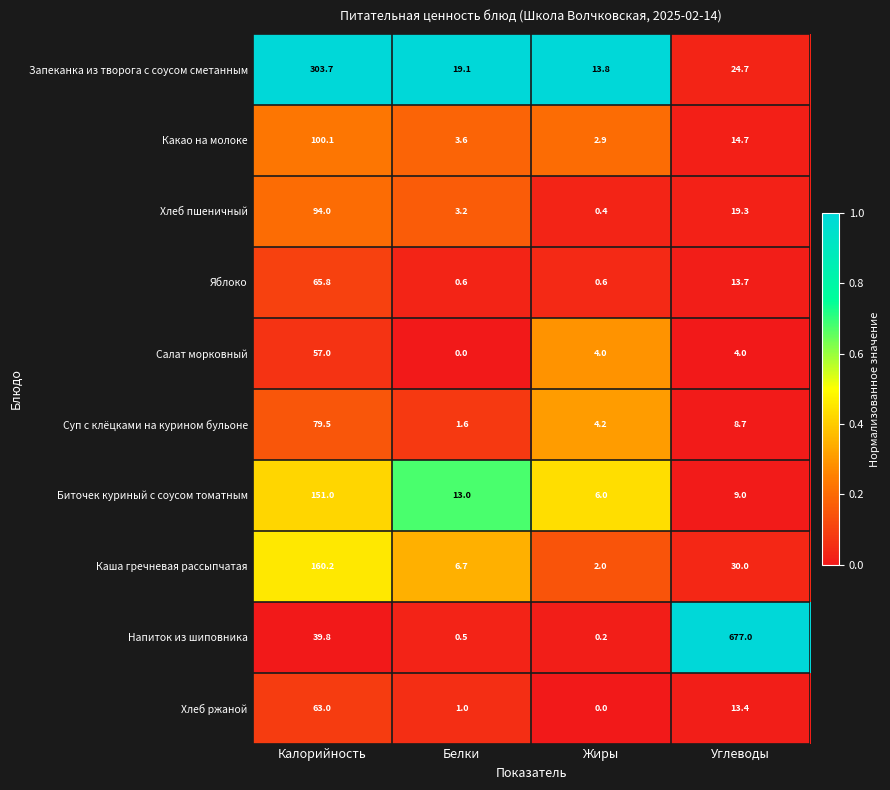

What is the total value across all series at Жиры?

34.1